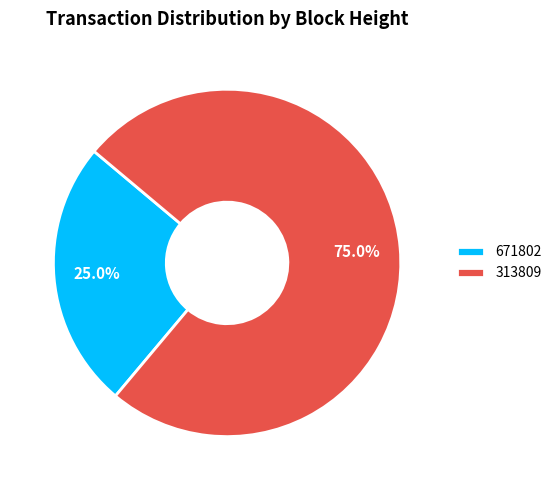

Rank the categories by value from highest to lowest.

313809, 671802